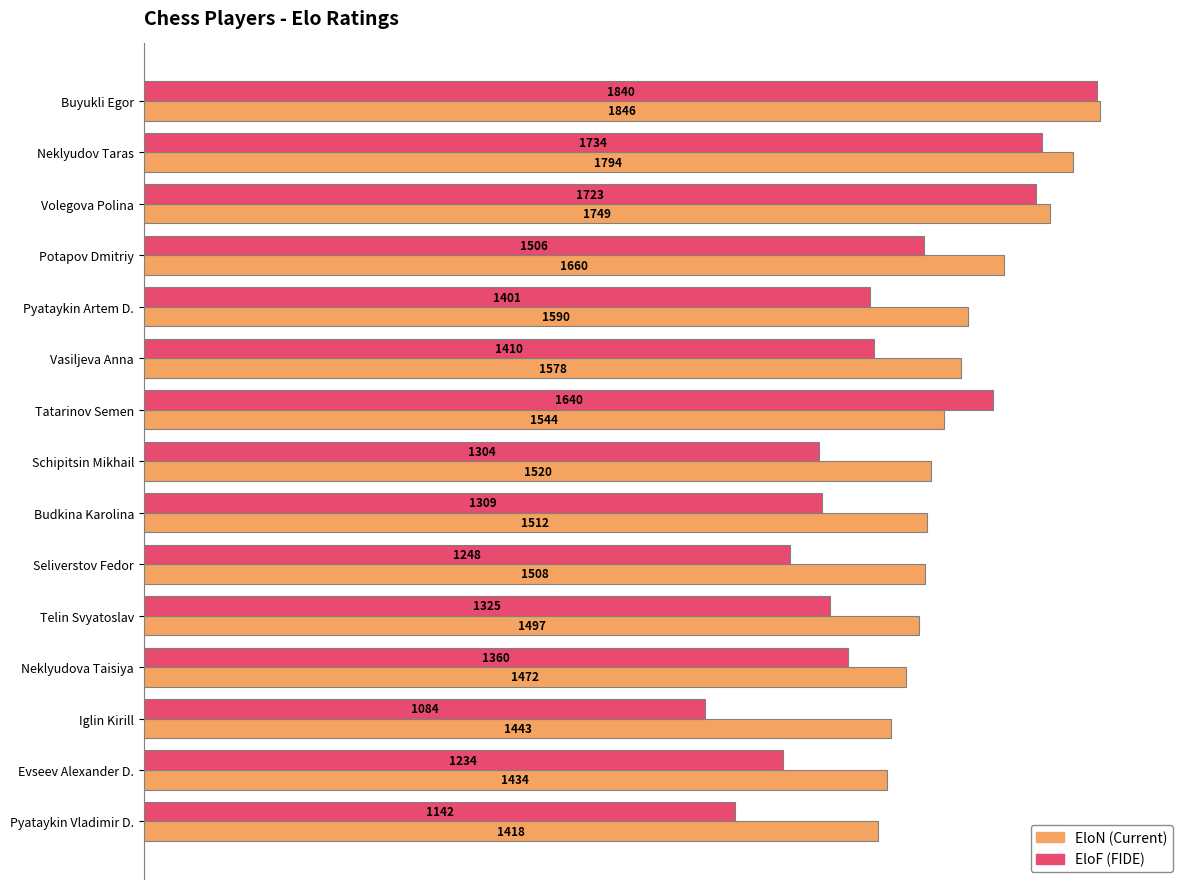

What is the spread (max minus min) of values at Telin Svyatoslav?

172